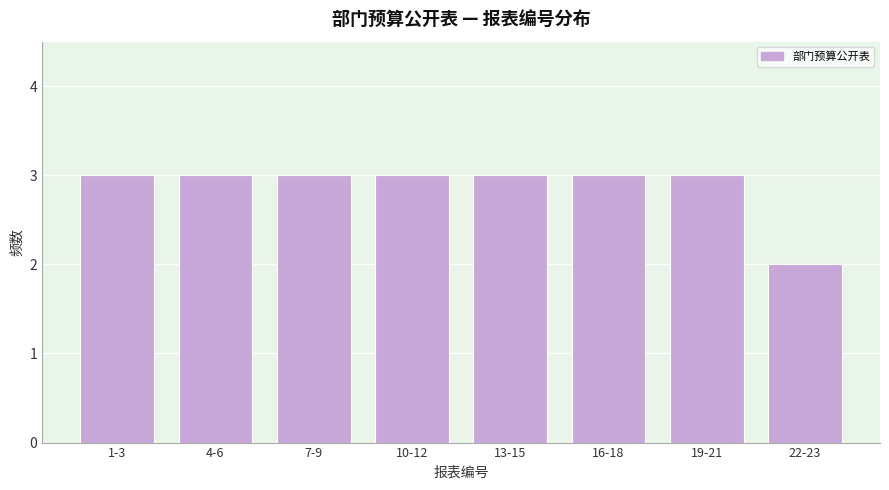

Reading left to right, what are all the values shown in this chart?

3	3	3	3	3	3	3	2